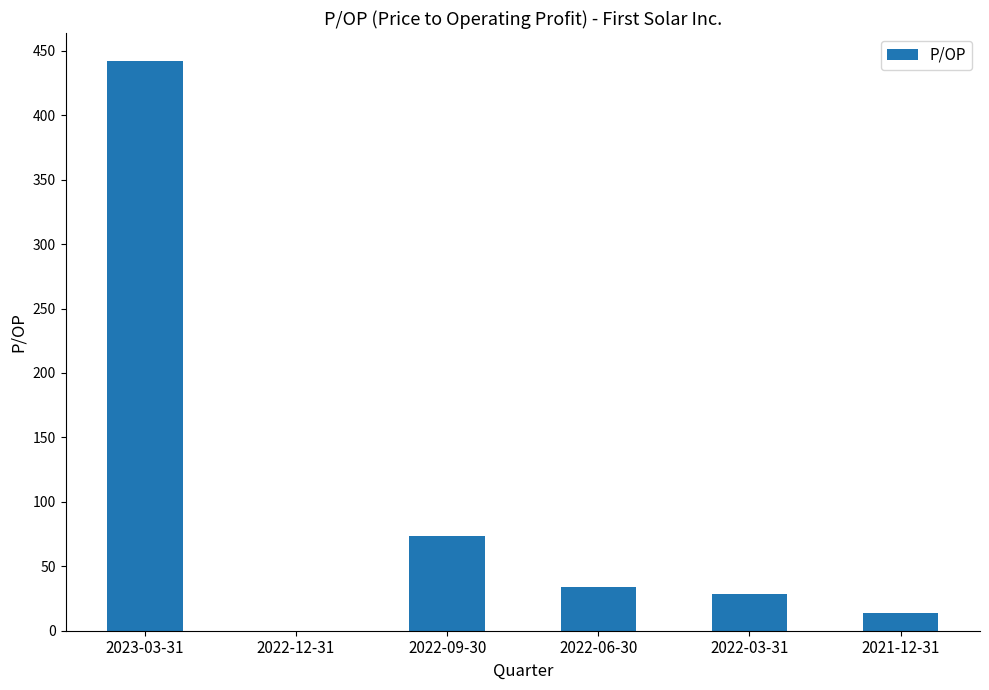

What value does the data have at 2021-12-31?

13.7